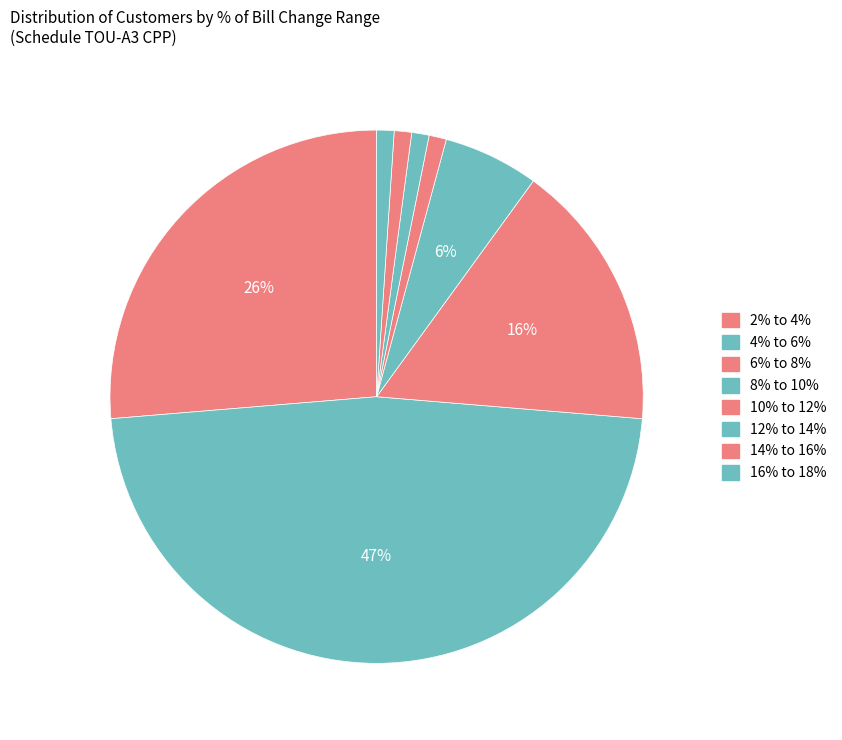

What is the change in value from 4% to 6% to 6% to 8%?

-59